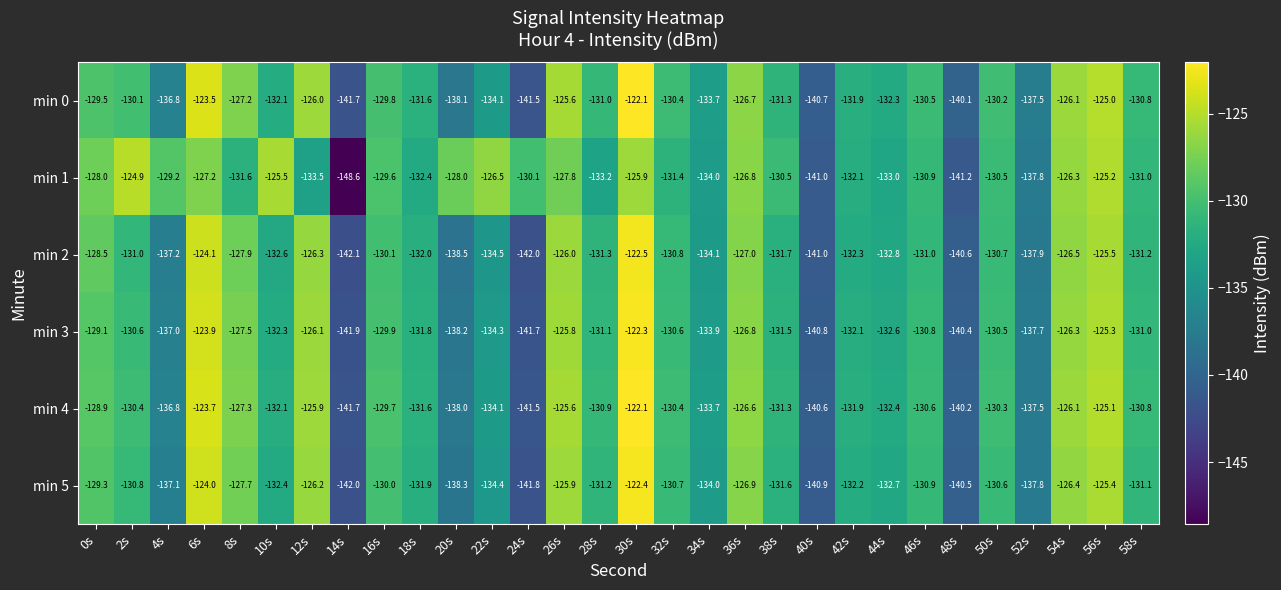

Where does the min 3 series first go above -131?

0s